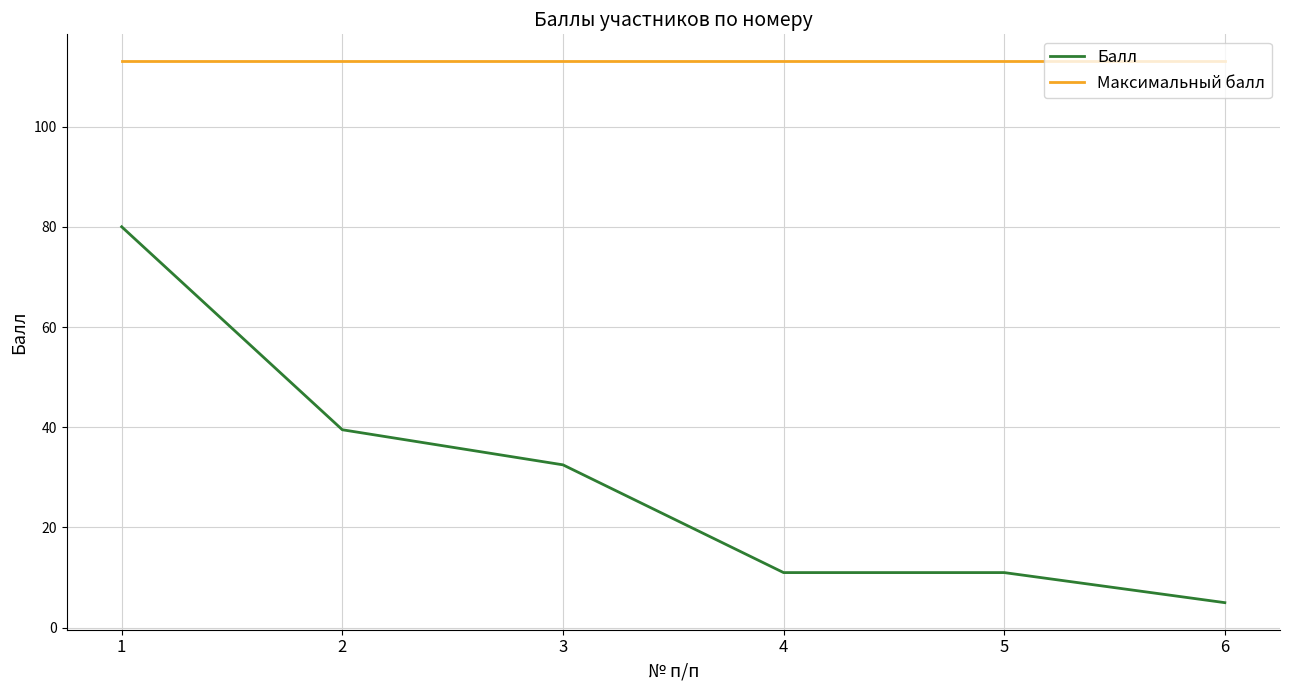

Rank the series by their average value, from highest to lowest.

Максимальный балл, Балл